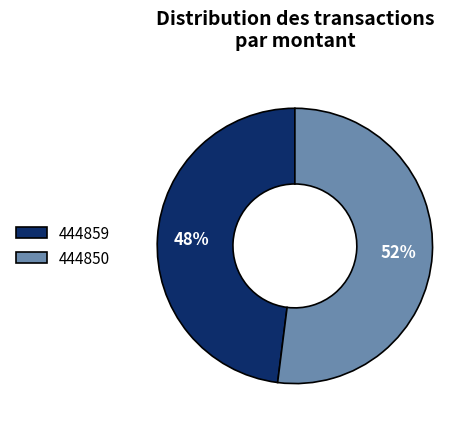

Do 444859 and 444850 together represent more than half of the pie?

Yes